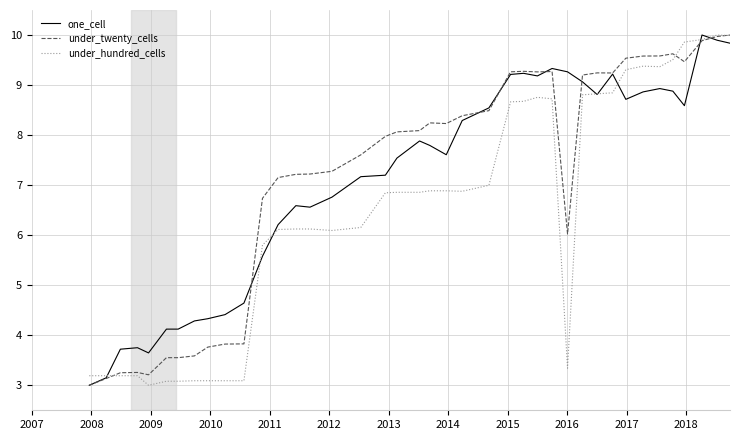

What is the greatest value displayed?

10.0